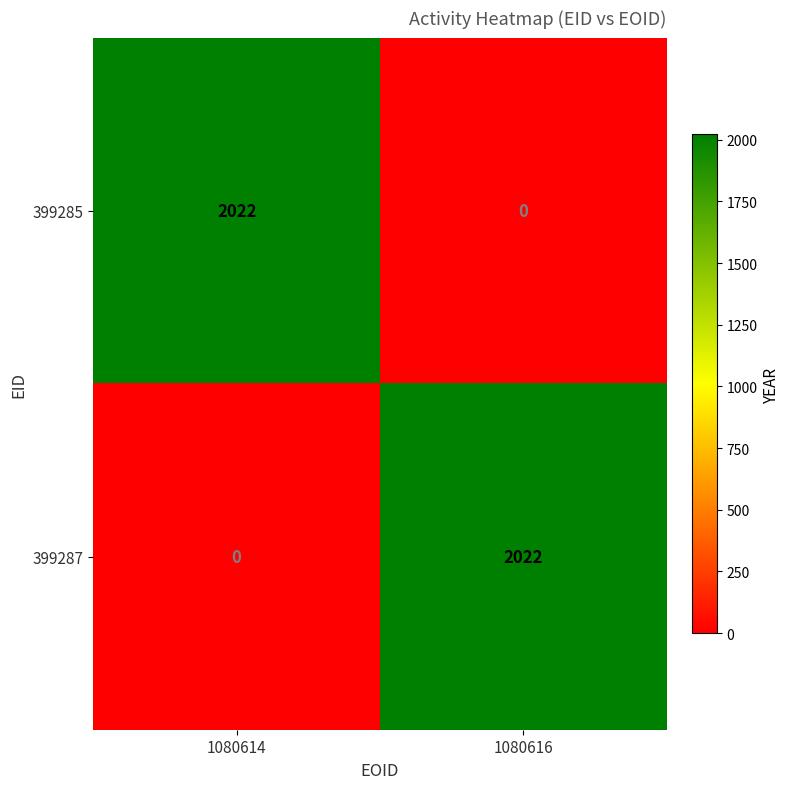

At which label is 399287 closest to 1011?

1080614